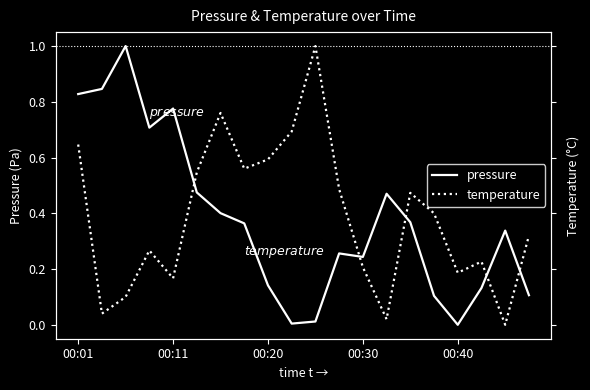

Reading left to right, extract all data points from this chart.

pressure: 0.8	0.8	1.0	0.7	0.8	0.5	0.4	0.4	0.1	0.0	0.0	0.3	0.2	0.5	0.4	0.1	0.0	0.1	0.3	0.1
temperature: 0.6	0.0	0.1	0.3	0.2	0.5	0.8	0.6	0.6	0.7	1.0	0.5	0.2	0.0	0.5	0.4	0.2	0.2	0.0	0.3